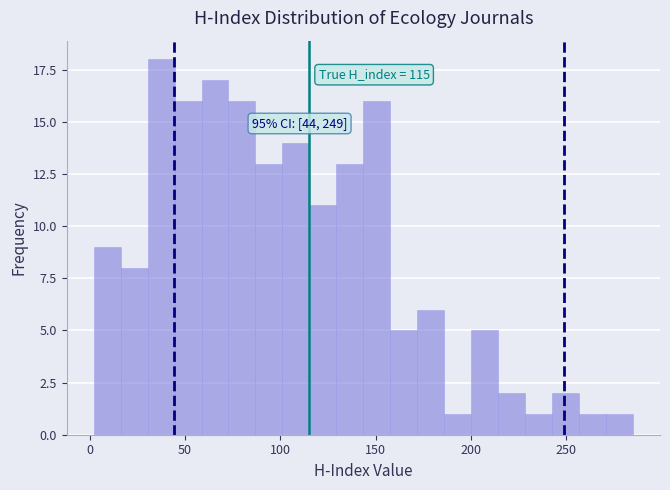

Around what value on the x-axis is the tallest bar? Give the approximate position of its centre, as read against the axis.

35